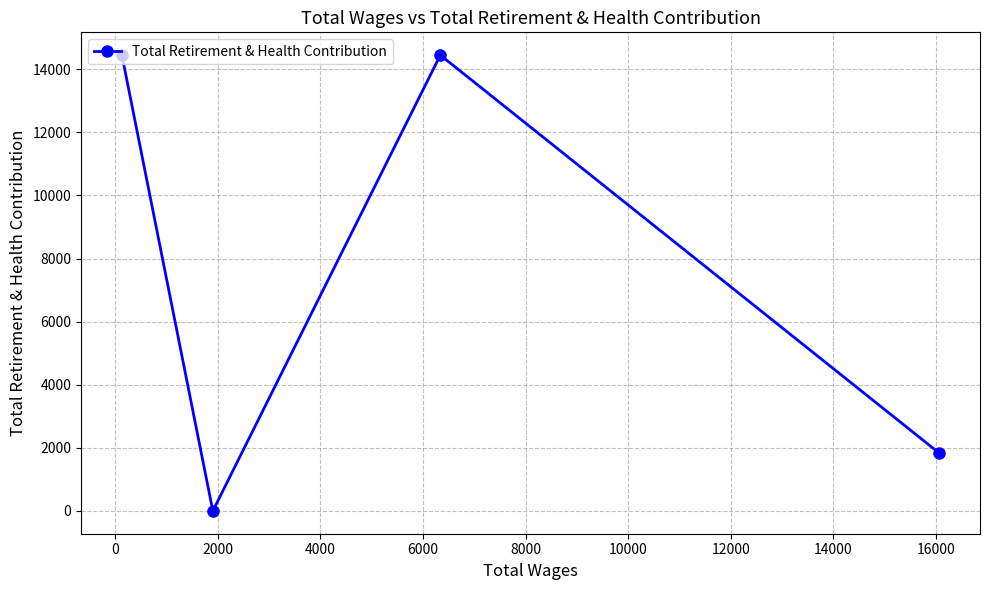

How many distinct data groups are displayed?

1